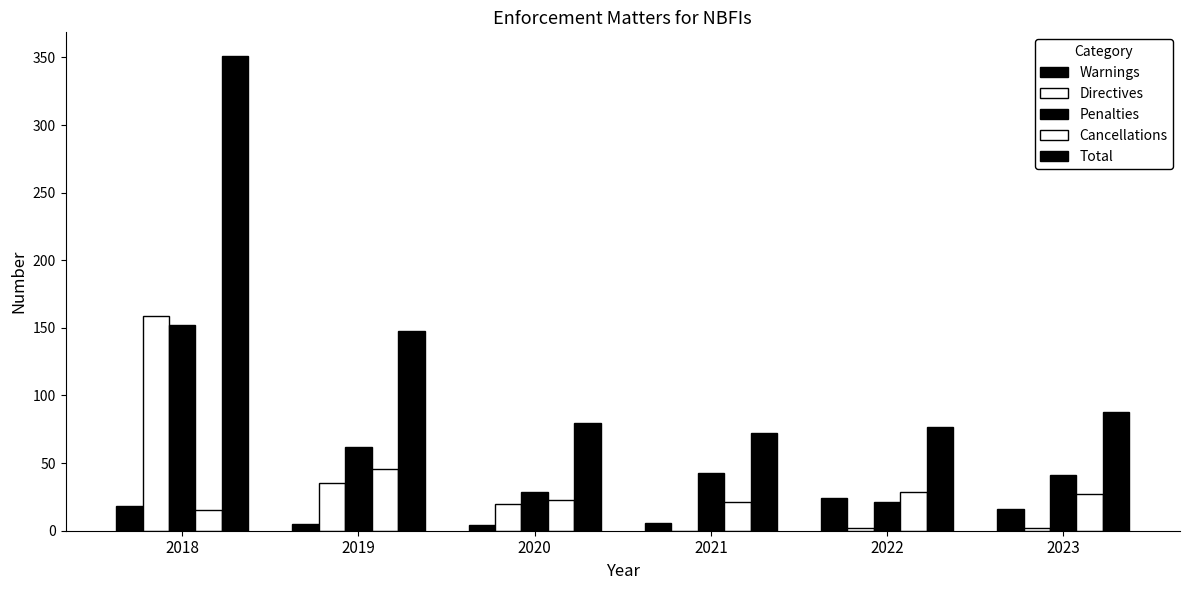

Which category has the lowest value in the Cancellations series?

2018